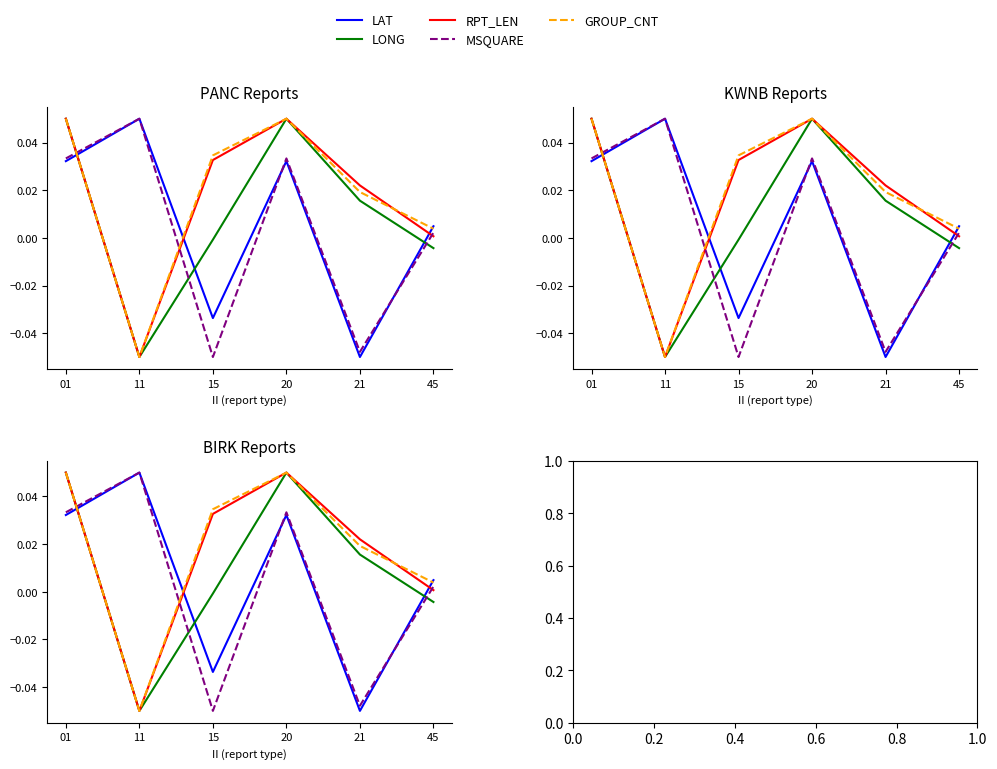

True or false: MSQUARE has a value of 0.0 at 20.

True